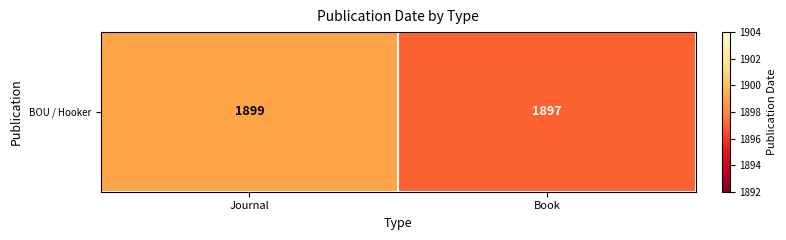

What is the change in value from Journal to Book?

-2